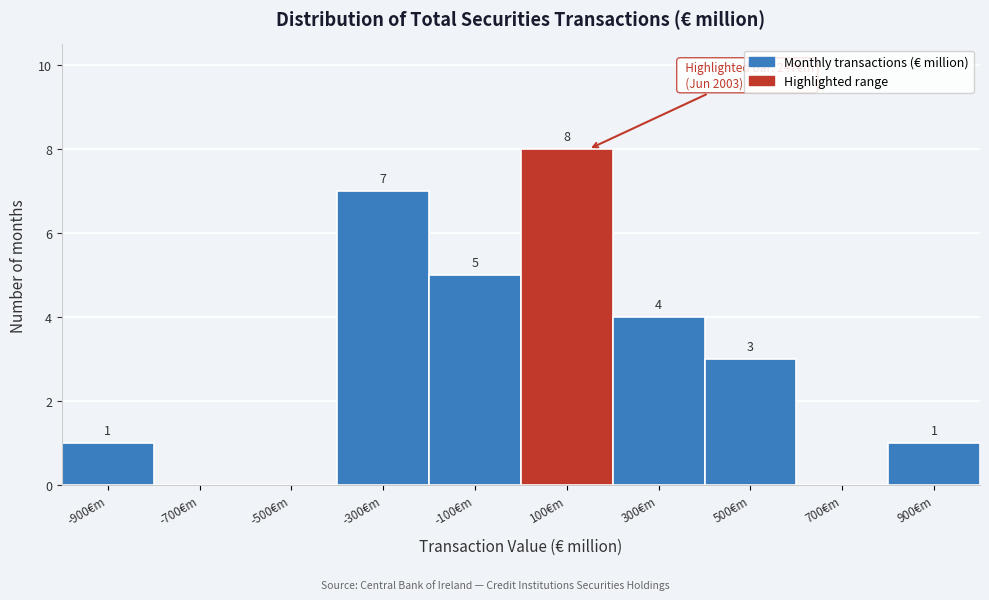

Reading left to right, list all the values displayed in this chart.

-900€m=1	-700€m=0	-500€m=0	-300€m=7	-100€m=5	100€m=8	300€m=4	500€m=3	700€m=0	900€m=1